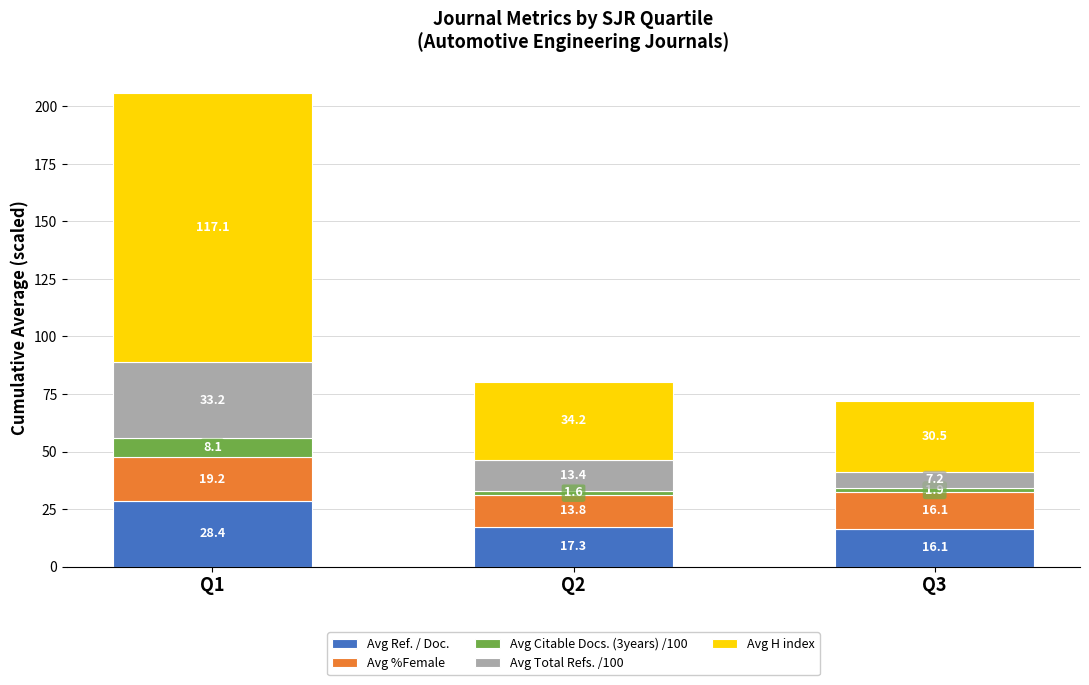

What is the sum of the Avg Ref. / Doc. values at Q2 and Q1?

45.7